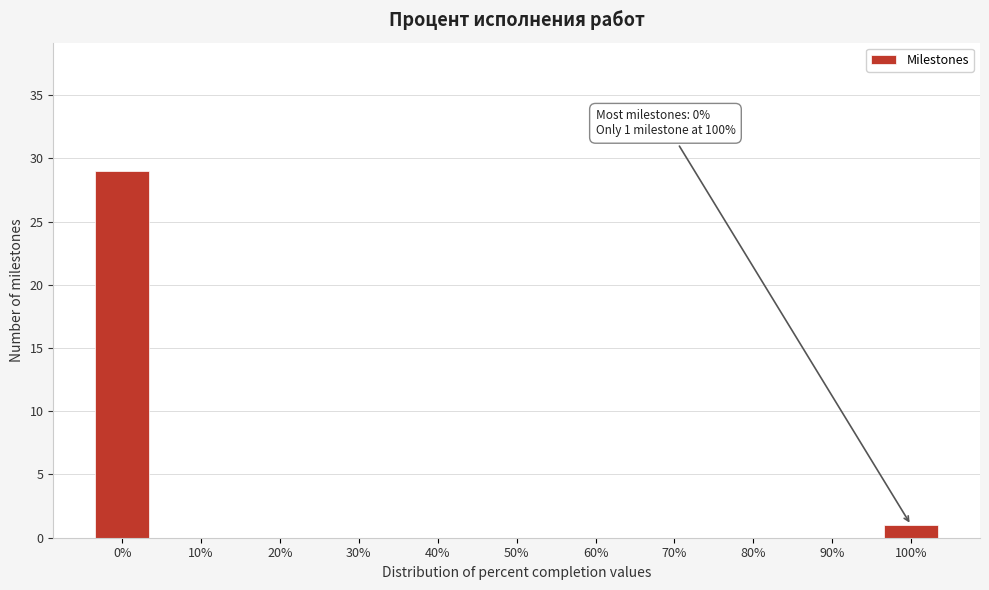

Reading left to right, list all the values displayed in this chart.

0%=29	10%=0	20%=0	30%=0	40%=0	50%=0	60%=0	70%=0	80%=0	90%=0	100%=1